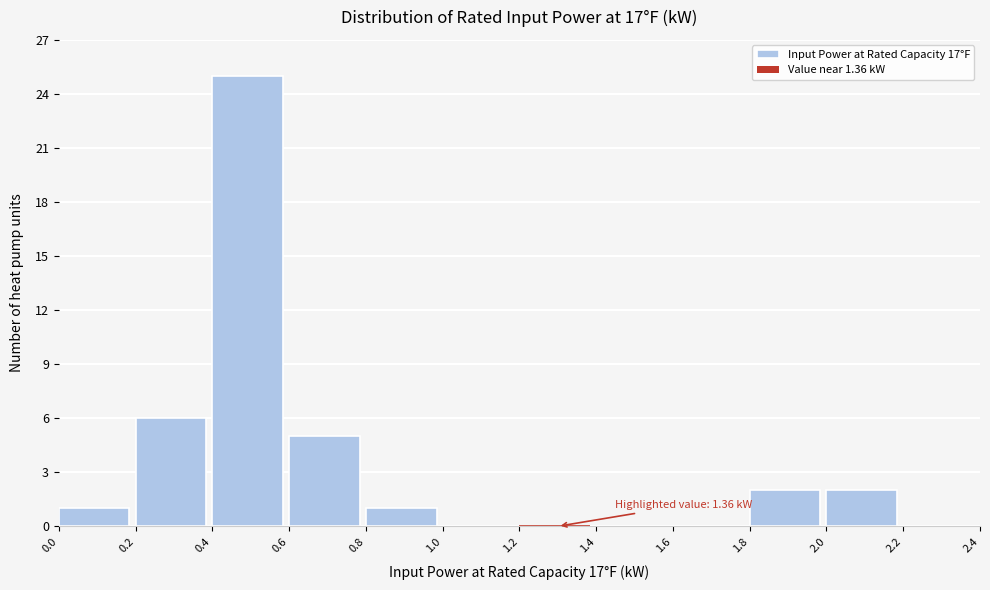

Over which range of the x-axis is the bar tallest?

0.4 to 0.6